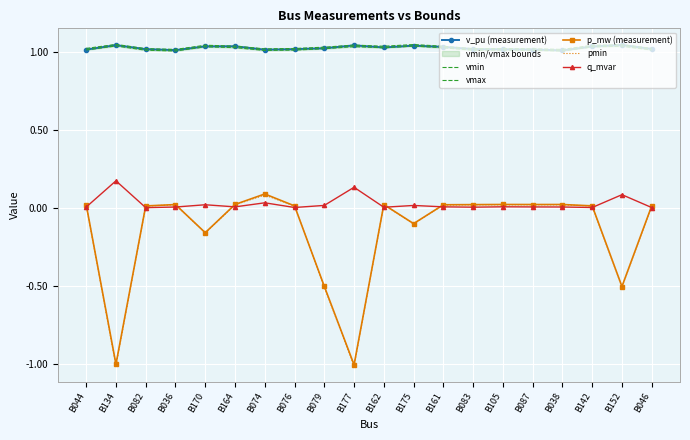

Which category has the highest value in the v_pu (measurement) series?

B152